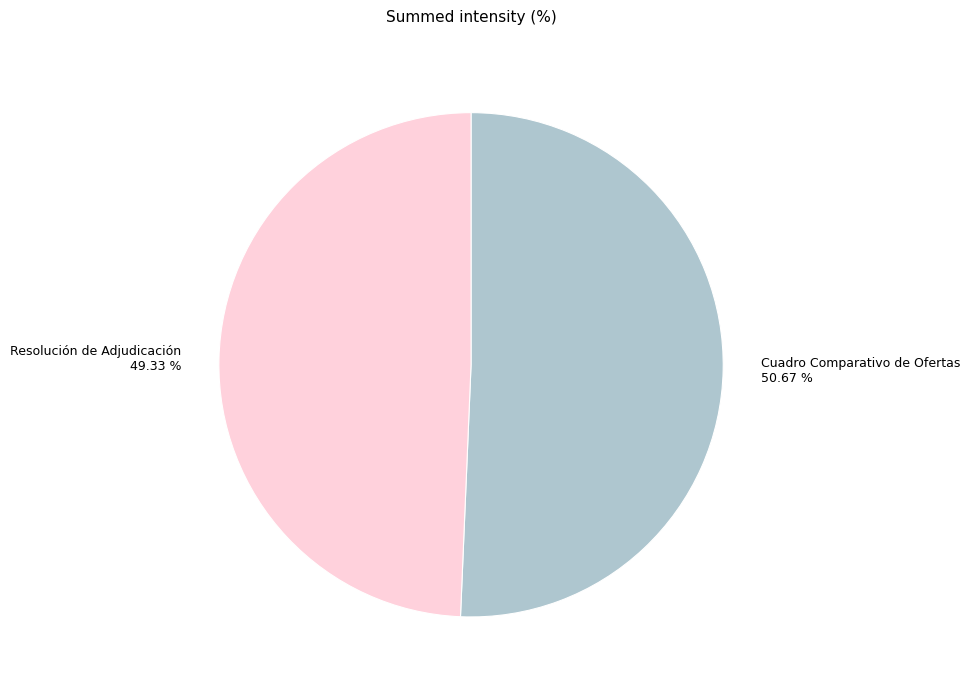

What percentage is the Resolución de Adjudicación slice, to the nearest percent?

49%